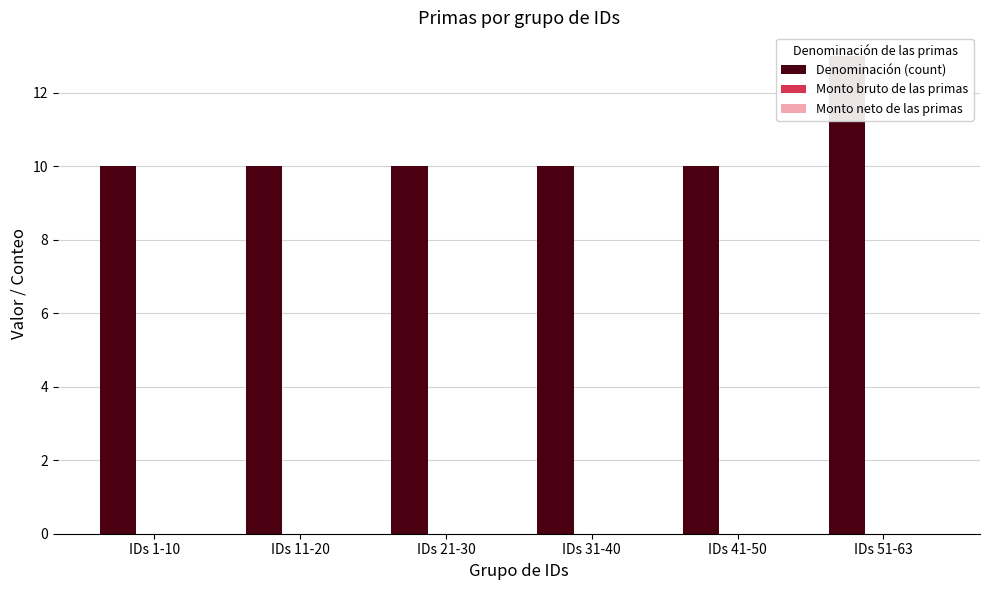

Which label corresponds to the smallest value in the chart?

IDs 1-10